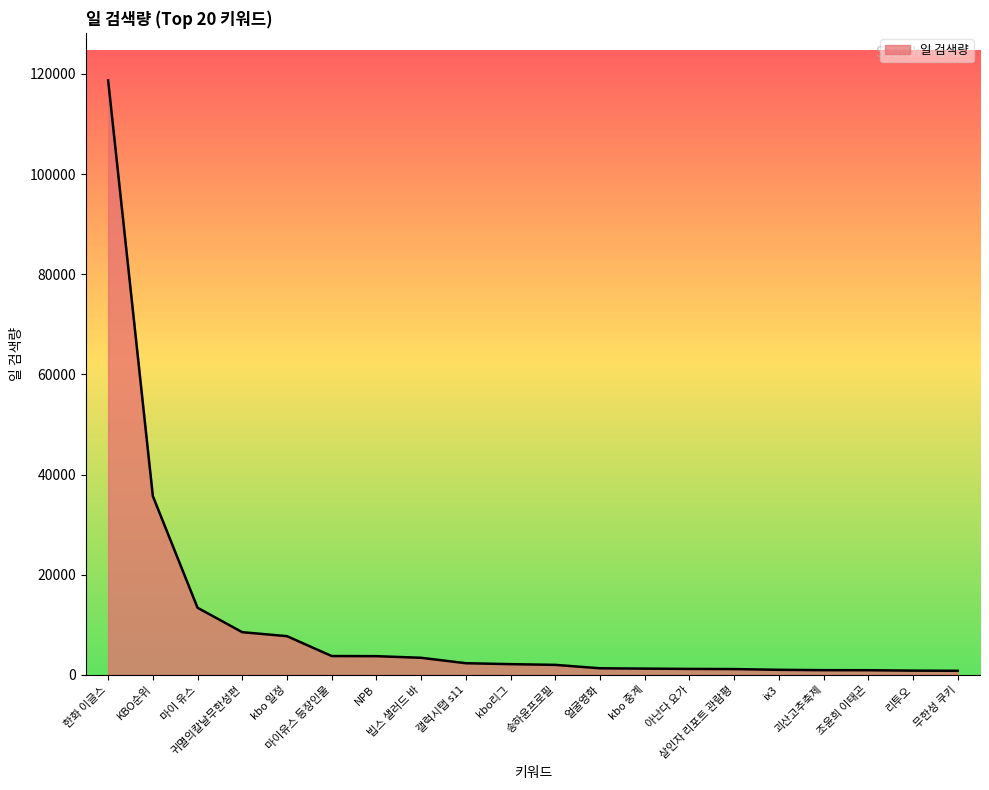

What is the greatest value displayed?

118693